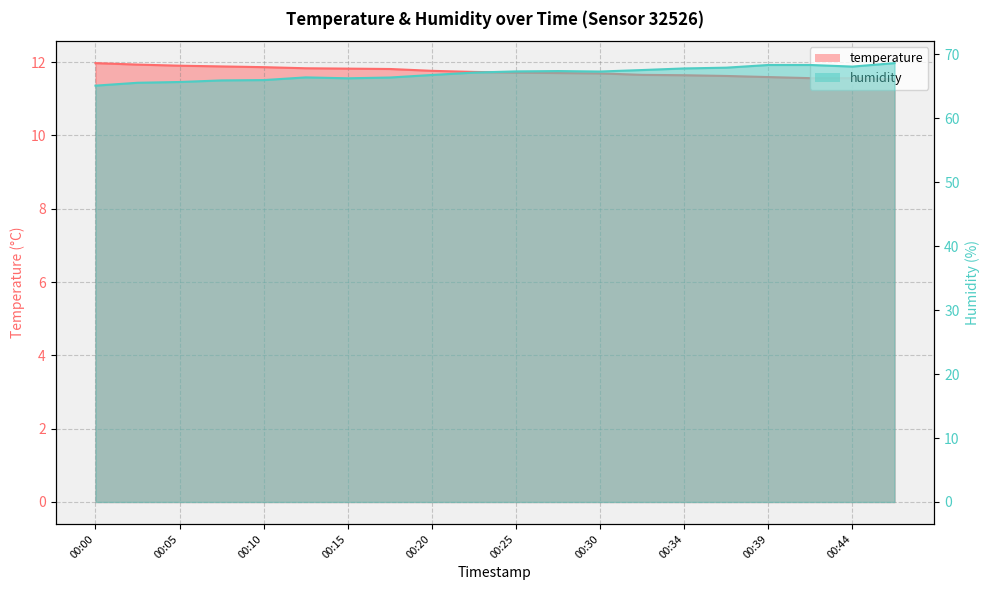

How many interior local valleys does the humidity series have?

3